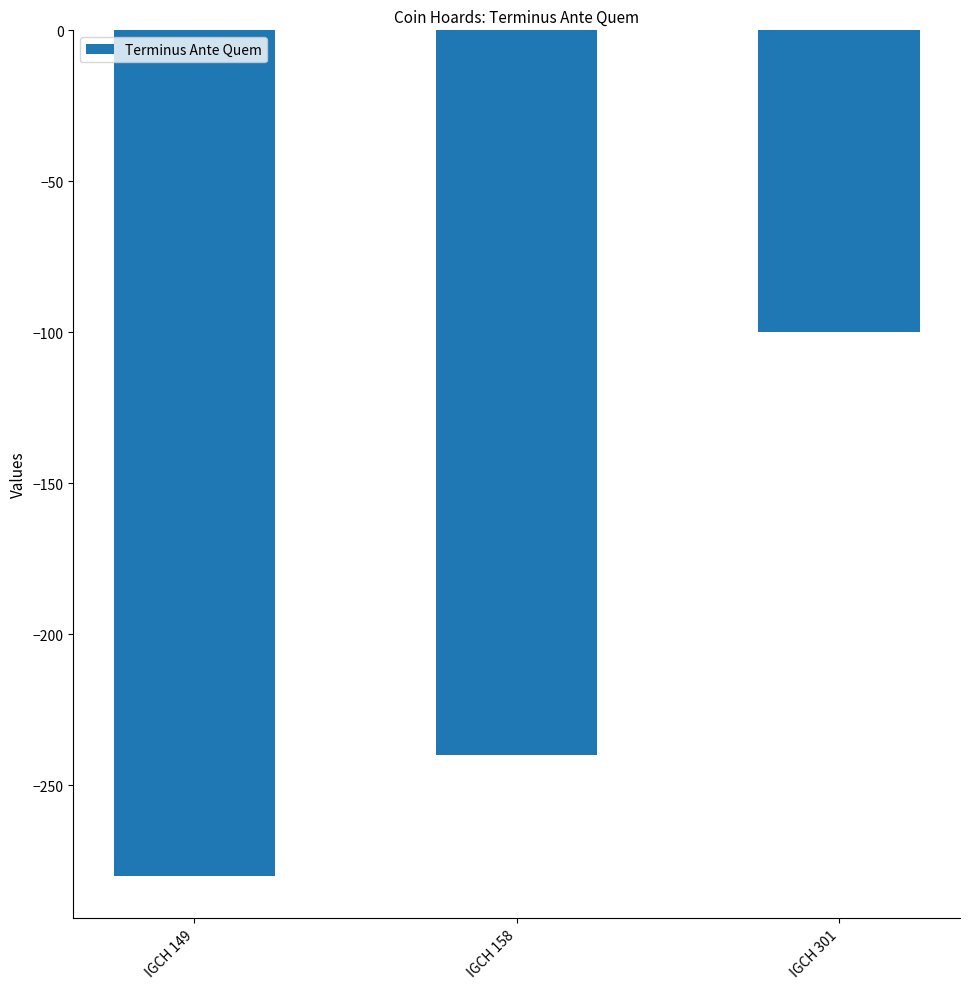

What is the value of the 1st bar from the left?

-280